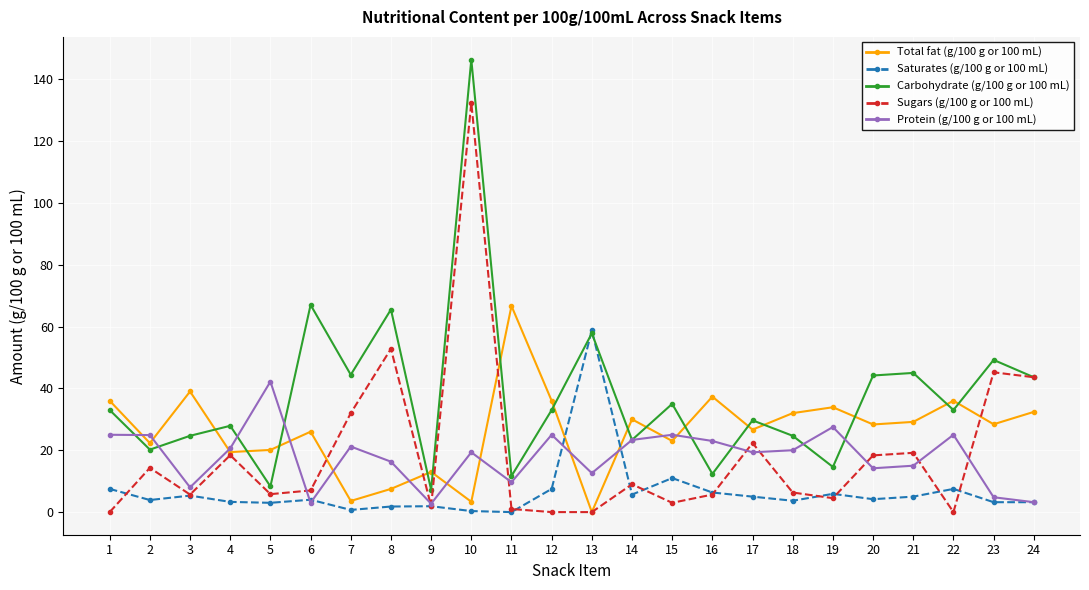

The Total fat (g/100 g or 100 mL) series shows 37.3 at 16. True or false?

True